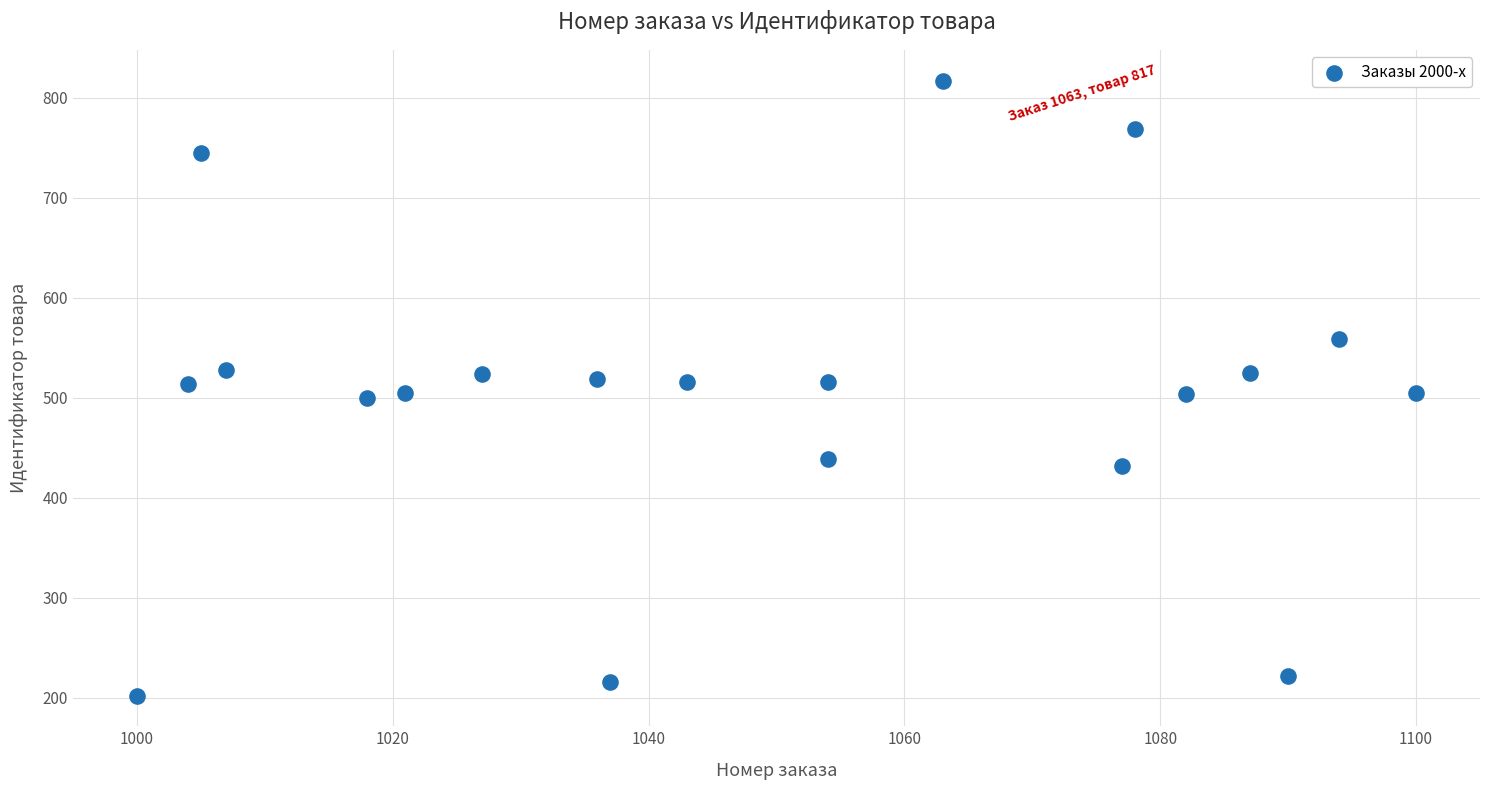

What is the range of X values (max minus min)?

100